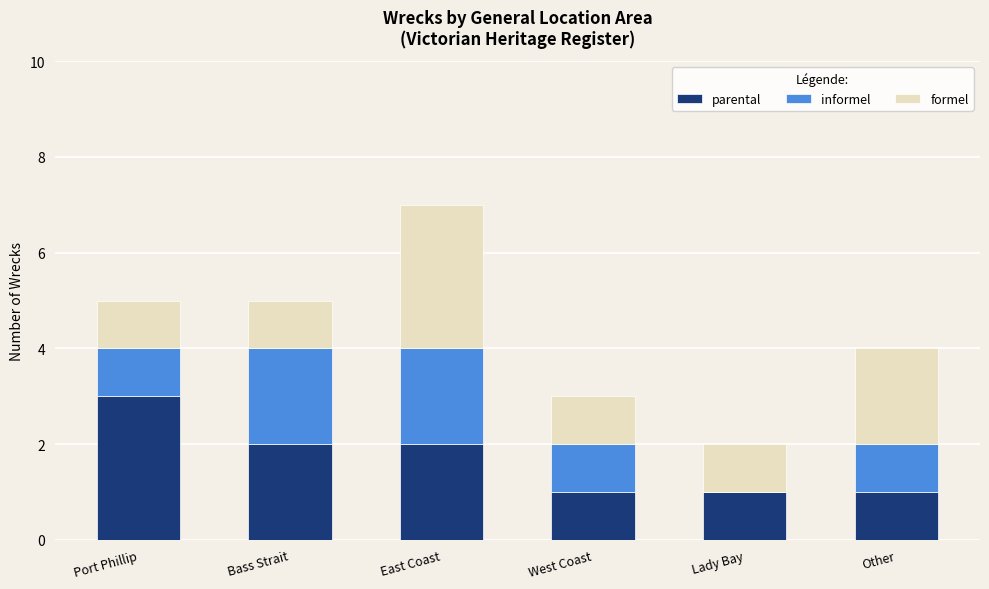

The value of parental at Bass Strait is 1. True or false?

False